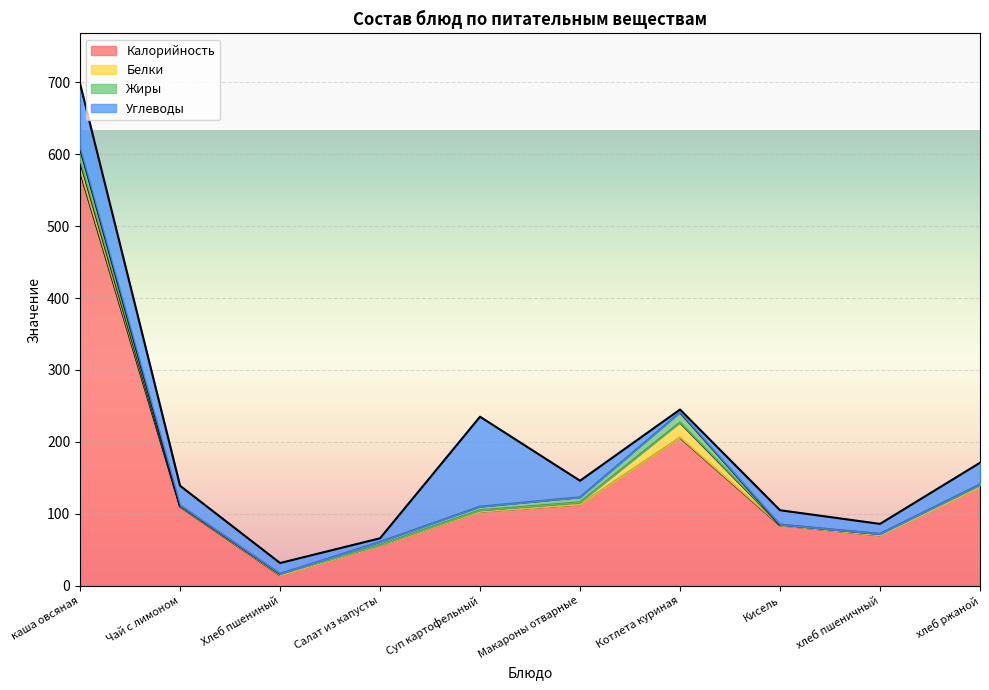

What is the label of the 9th point from the left?

хлеб пшеничный